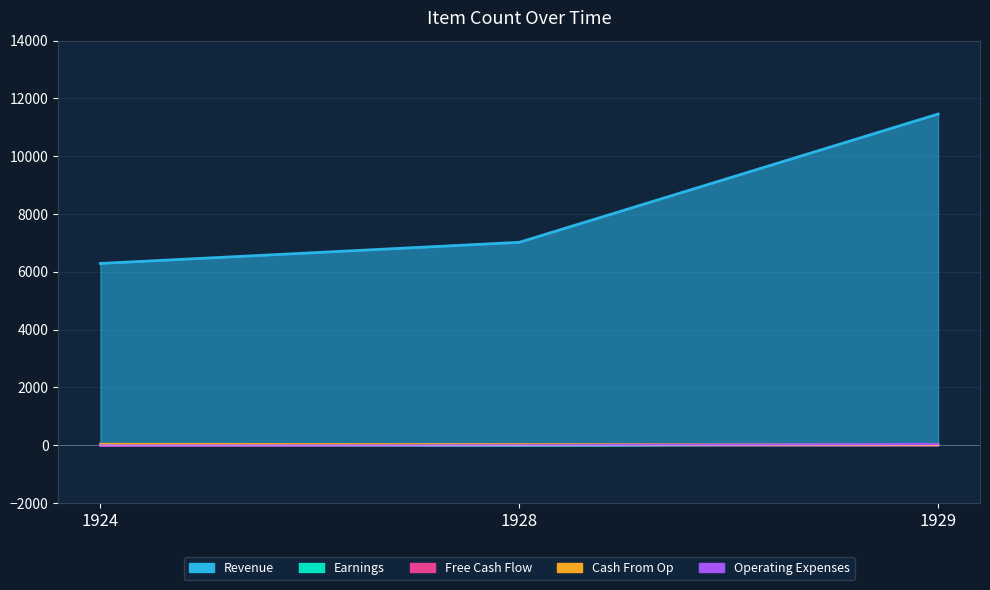

True or false: Operating Expenses has a value of 0 at 1924.

True